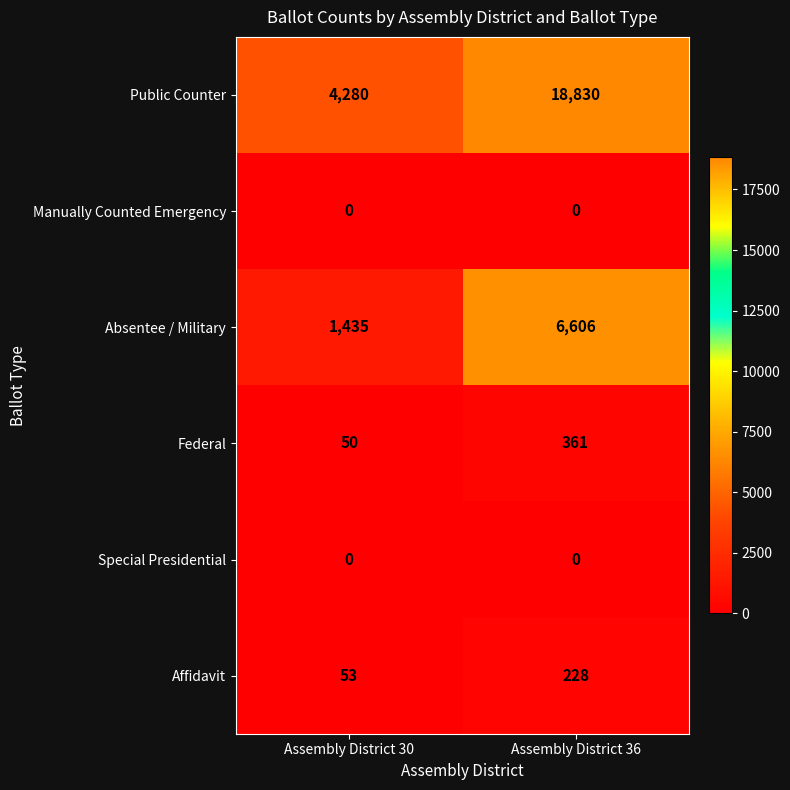

Which series has the largest range (max minus min)?

Public Counter